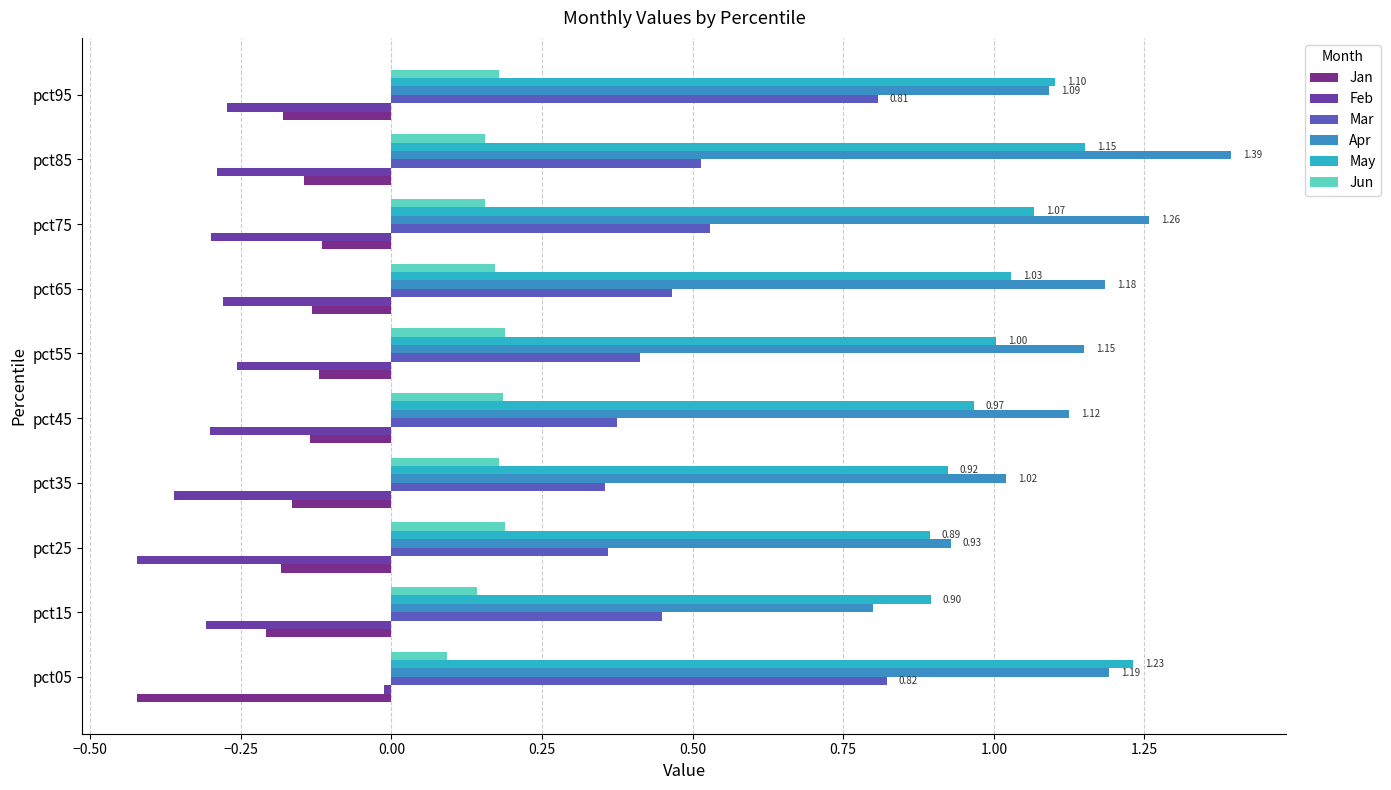

How many series are shown in this chart?

6